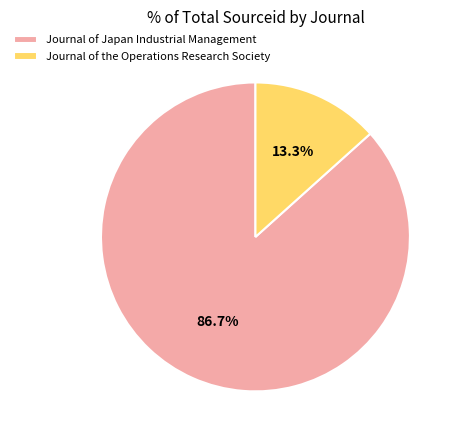

Between Journal of Japan Industrial Management and Journal of the Operations Research Society, which is larger?

Journal of Japan Industrial Management